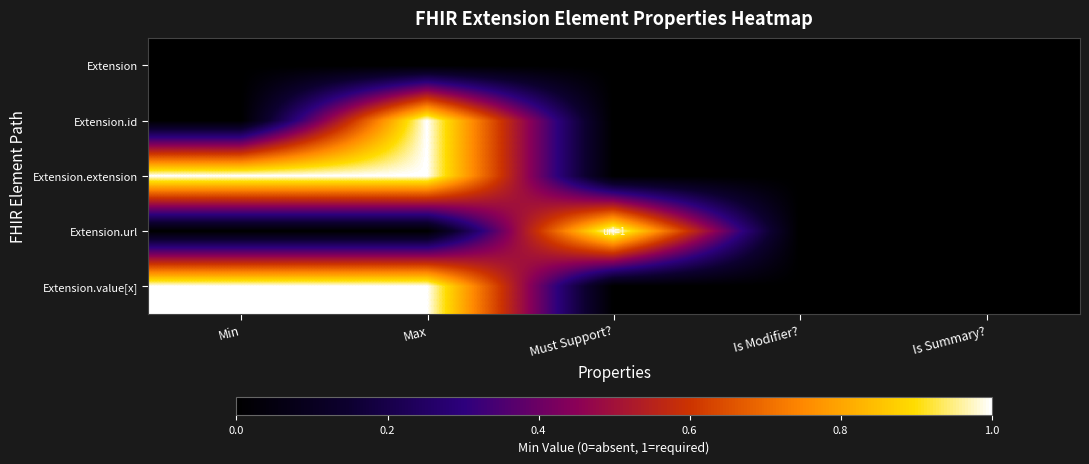

Reading left to right, extract all data points from this chart.

Extension: Min=0	Max=0	Must Support?=0	Is Modifier?=0	Is Summary?=0
Extension.id: Min=0	Max=1	Must Support?=0	Is Modifier?=0	Is Summary?=0
Extension.extension: Min=1	Max=1	Must Support?=0	Is Modifier?=0	Is Summary?=0
Extension.url: Min=0	Max=0	Must Support?=1	Is Modifier?=0	Is Summary?=0
Extension.value[x]: Min=1	Max=1	Must Support?=0	Is Modifier?=0	Is Summary?=0